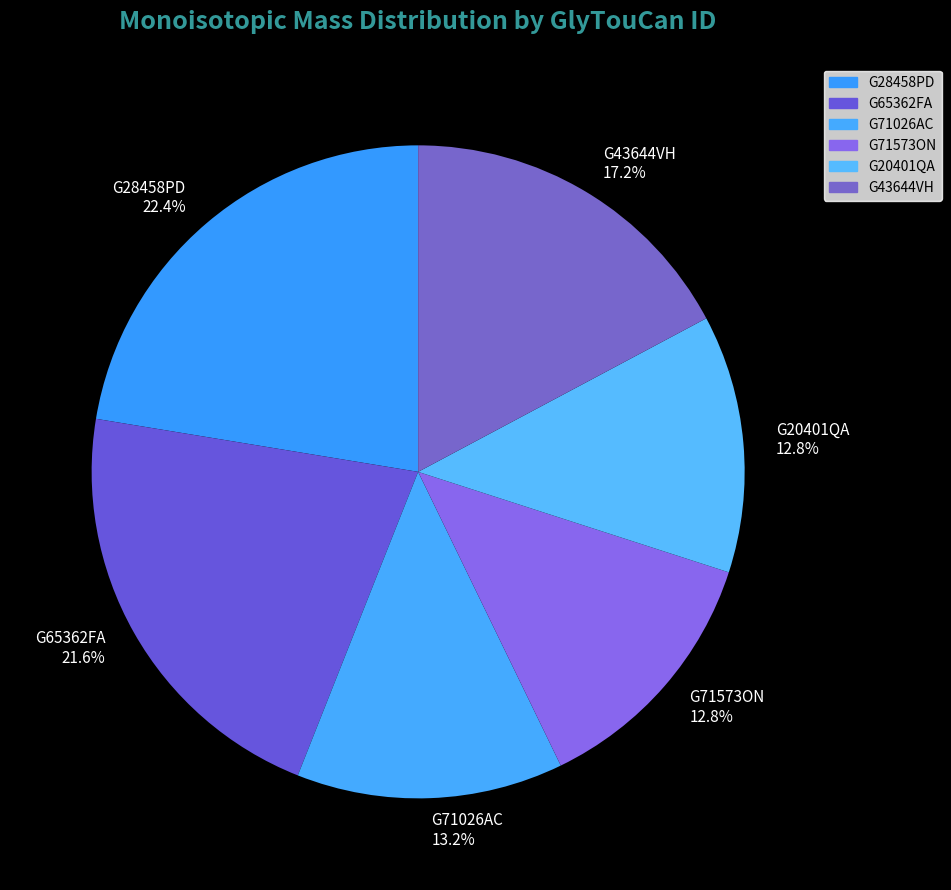

Does G71026AC account for over 50% of the chart?

No